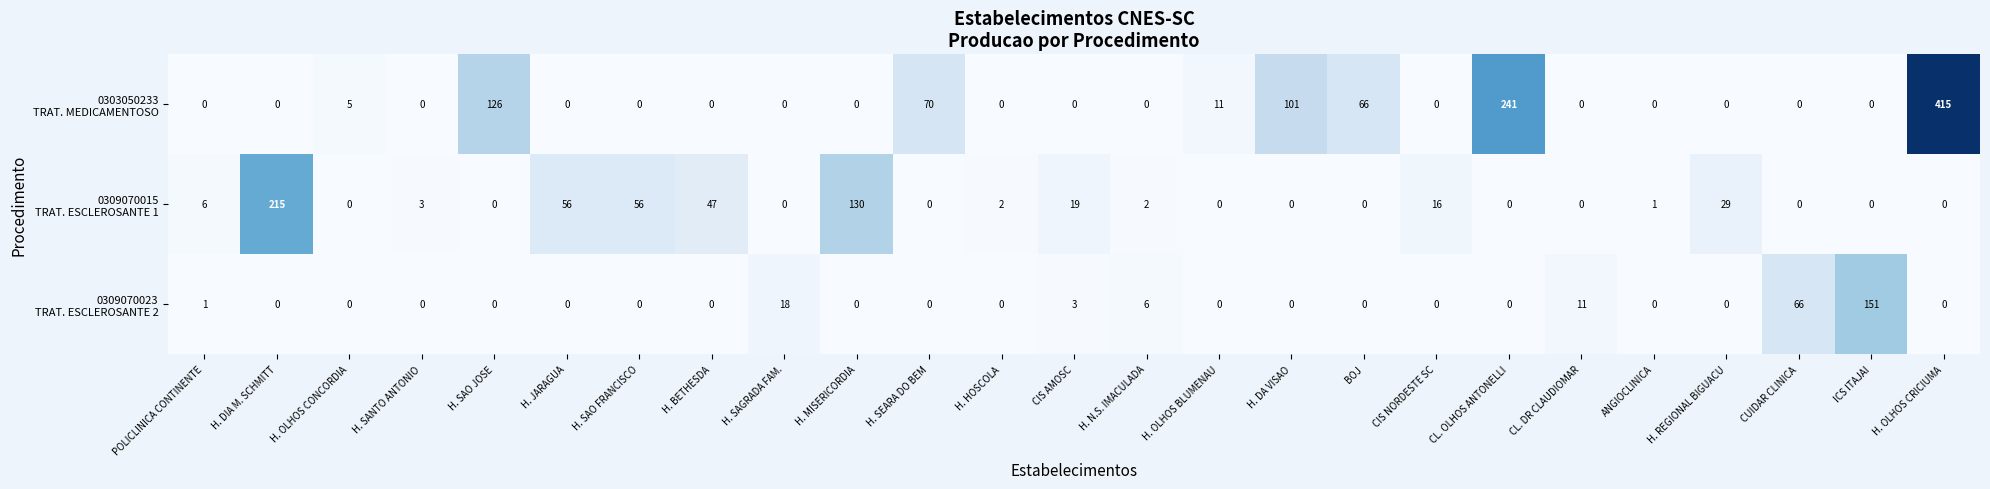

How many distinct data groups are displayed?

3